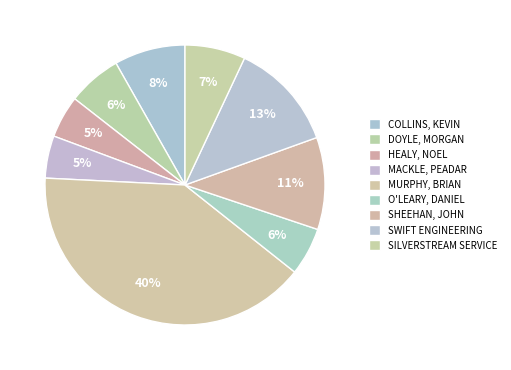

How much of the chart is everything except SILVERSTREAM SERVICE?

93.0%